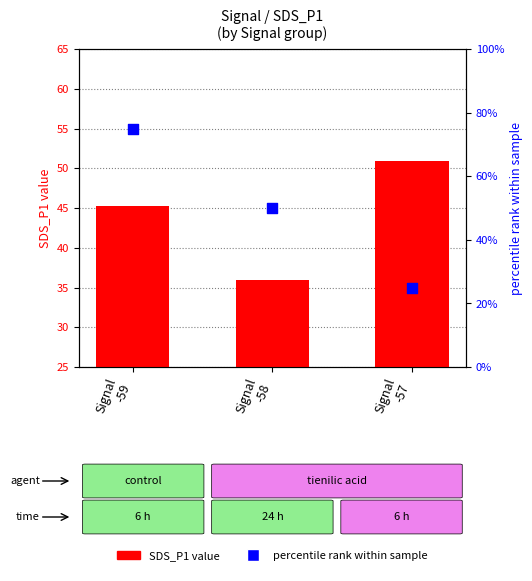

What are all the series names shown in the legend?

SDS_P1, percentile rank